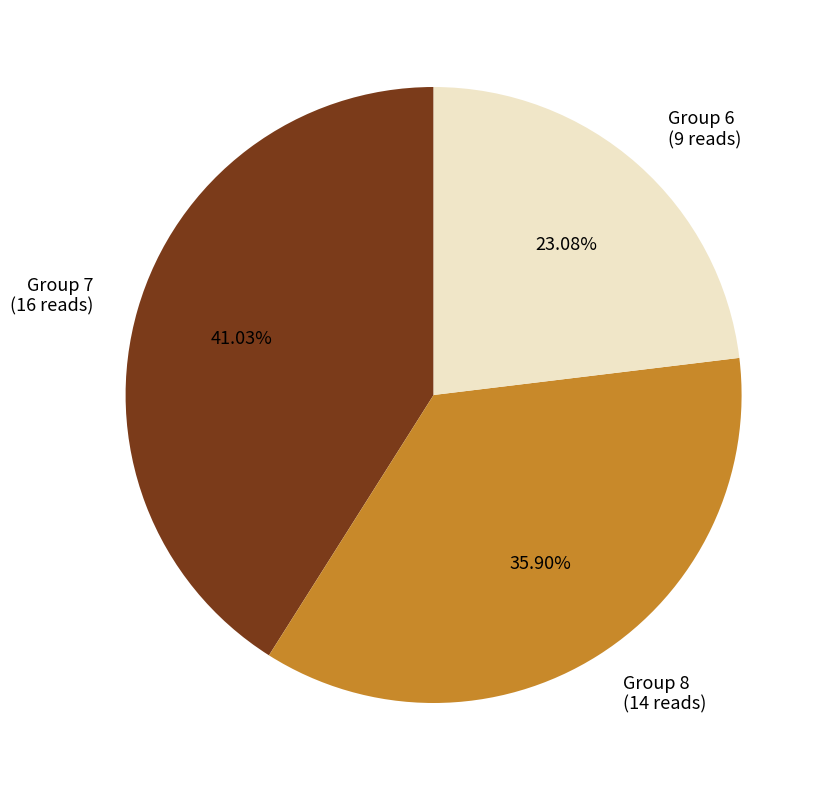

Does any single category account for the majority?

No